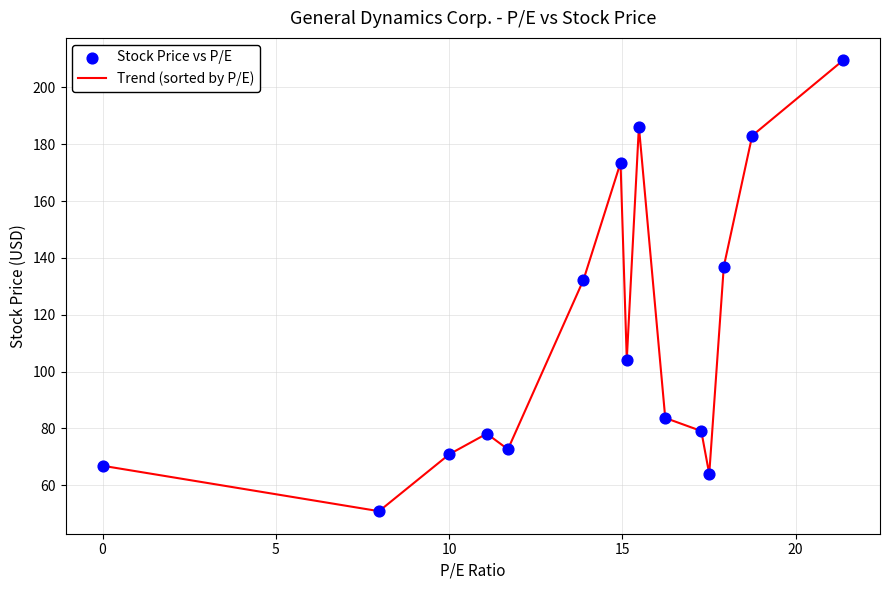

What is the maximum value shown in the chart?

209.5